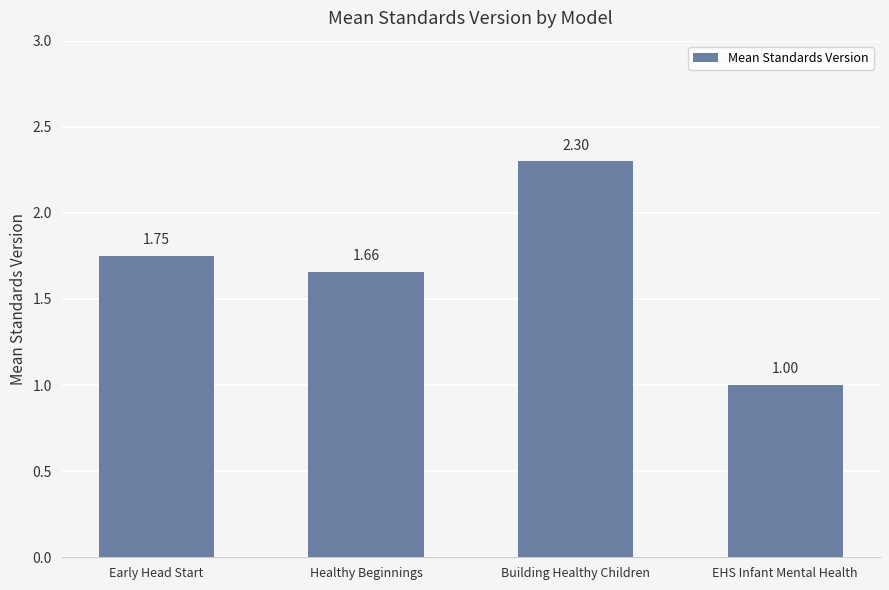

What is the label of the 4th bar from the left?

EHS Infant Mental Health